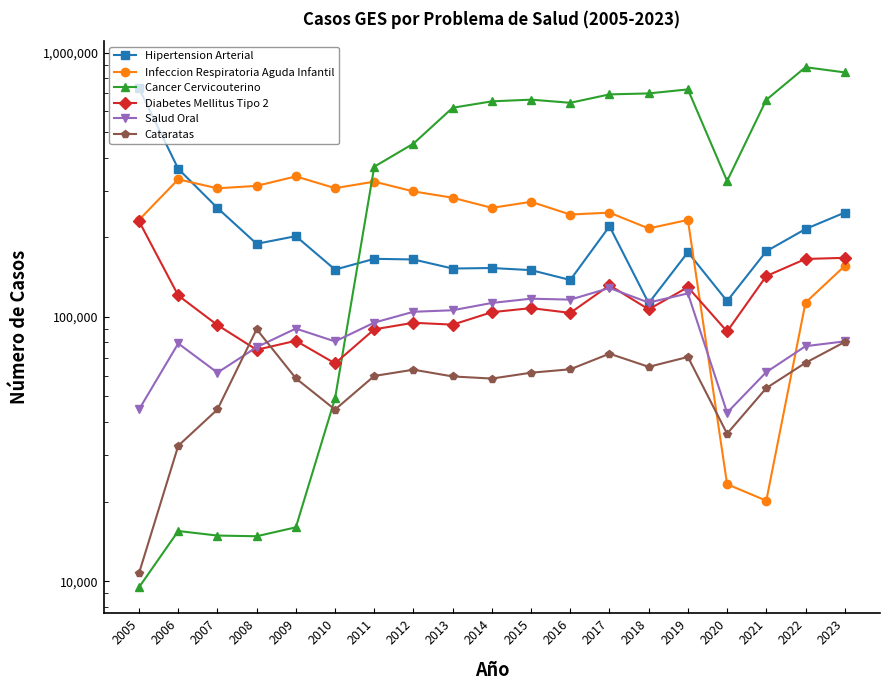

What is the average value of the Cancer Cervicouterino series?

439656